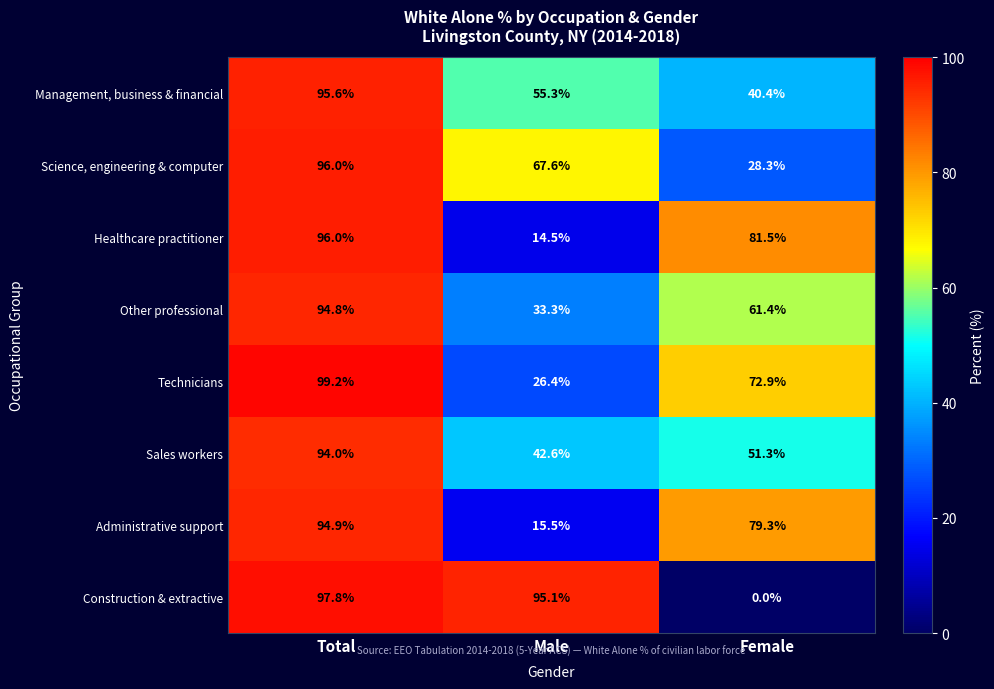

Which label corresponds to the smallest value in the chart?

Female